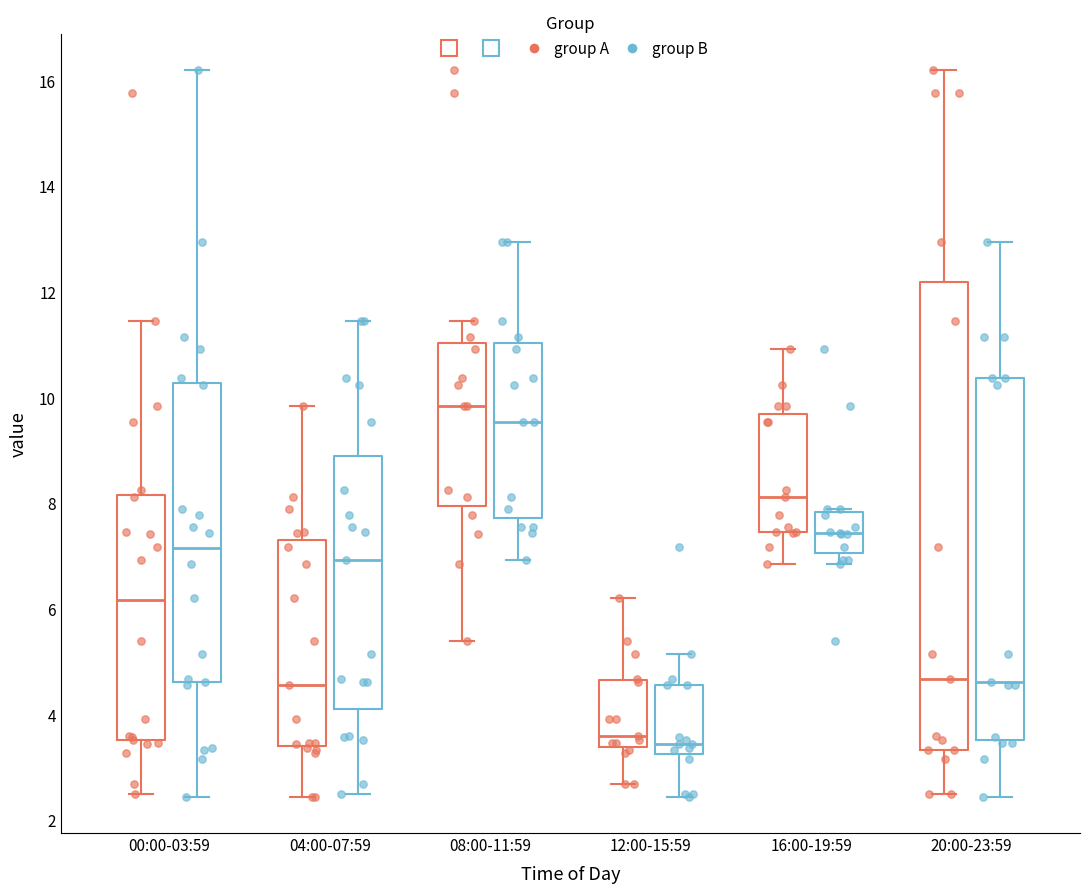

Which box is the tallest, from its lower edge to its upper edge?

20:00-23:59 (group A)